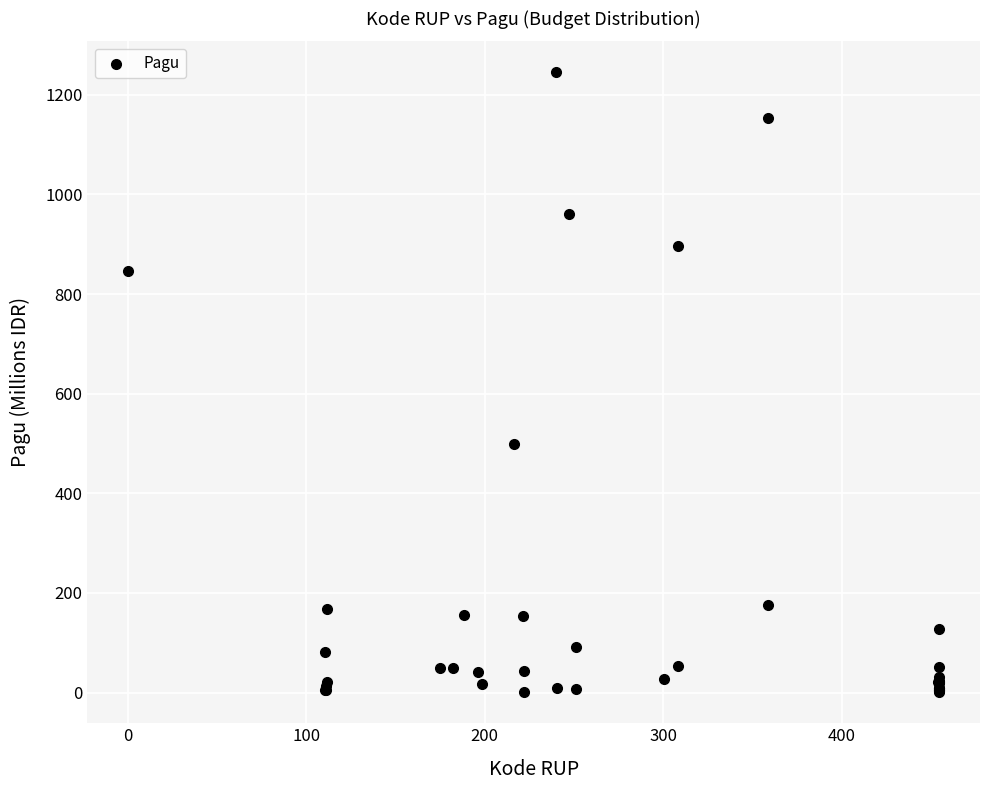

What Y value in the scatter plot is closest to 622?

499.9